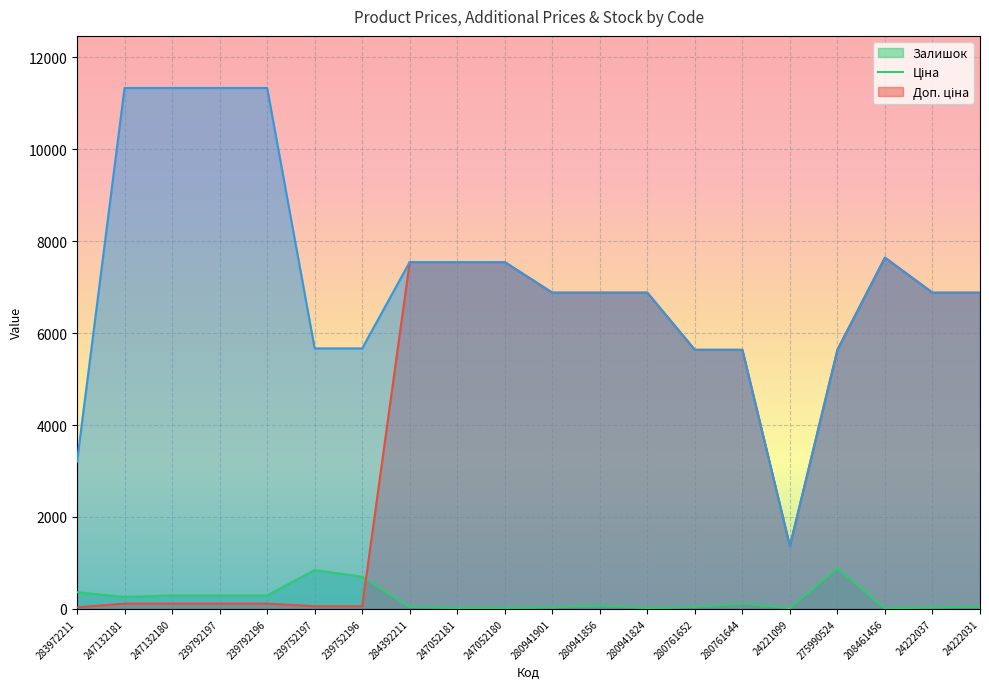

At which category does the chart reach its minimum across all series?

208461456